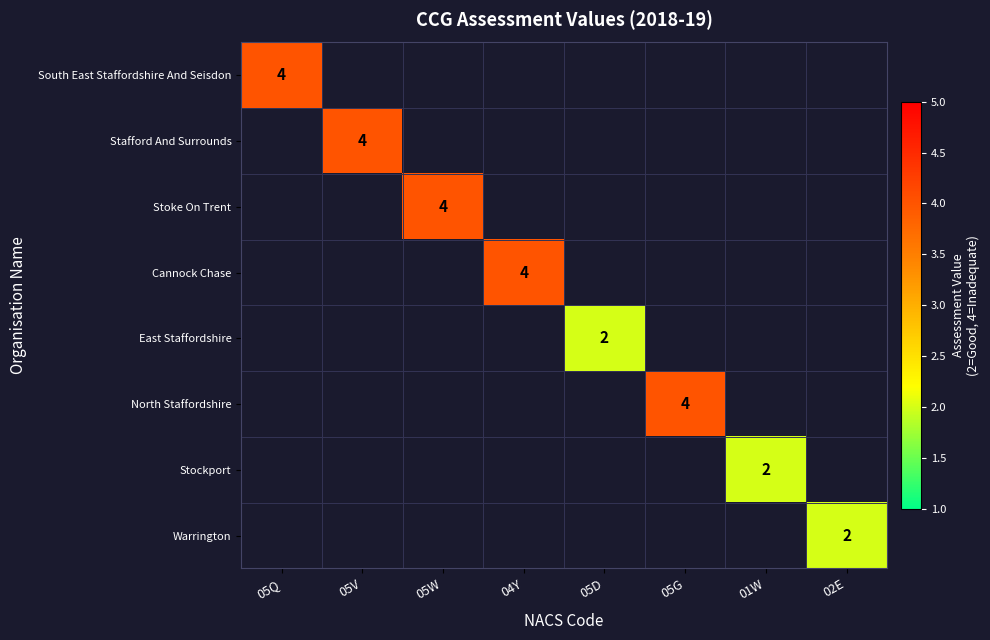

At how many categories does at least one series exceed 2?

5